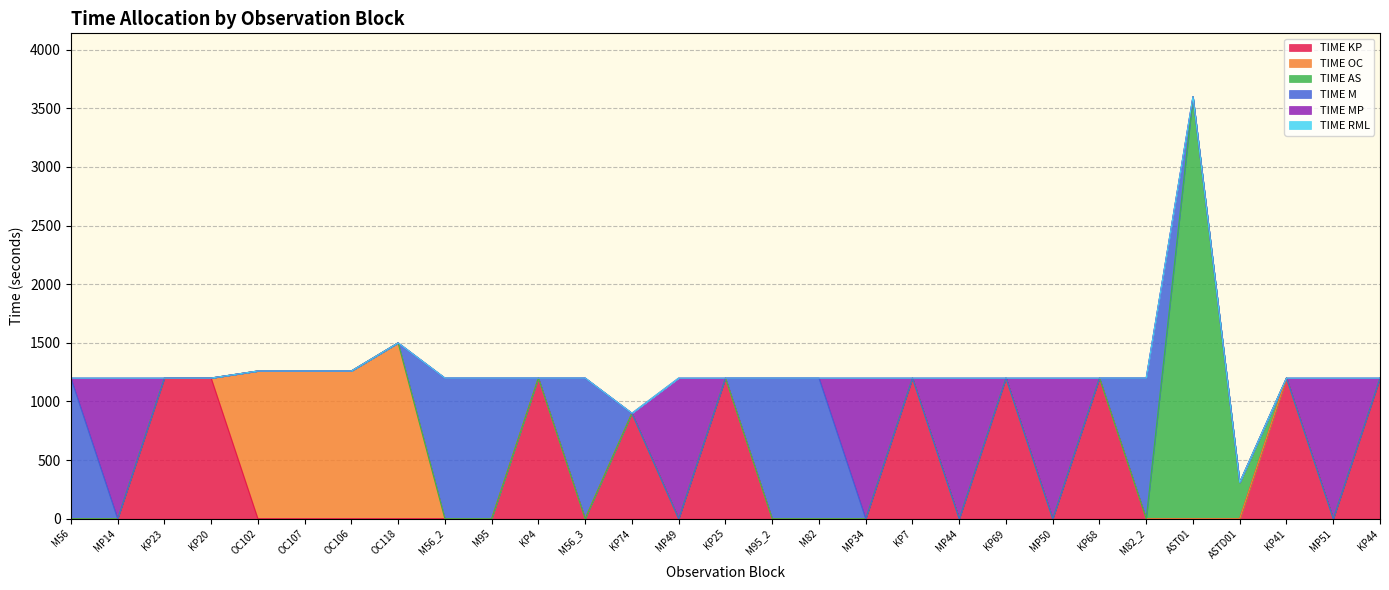

Between MP14 and OC102, which series saw the biggest shift?

TIME OC